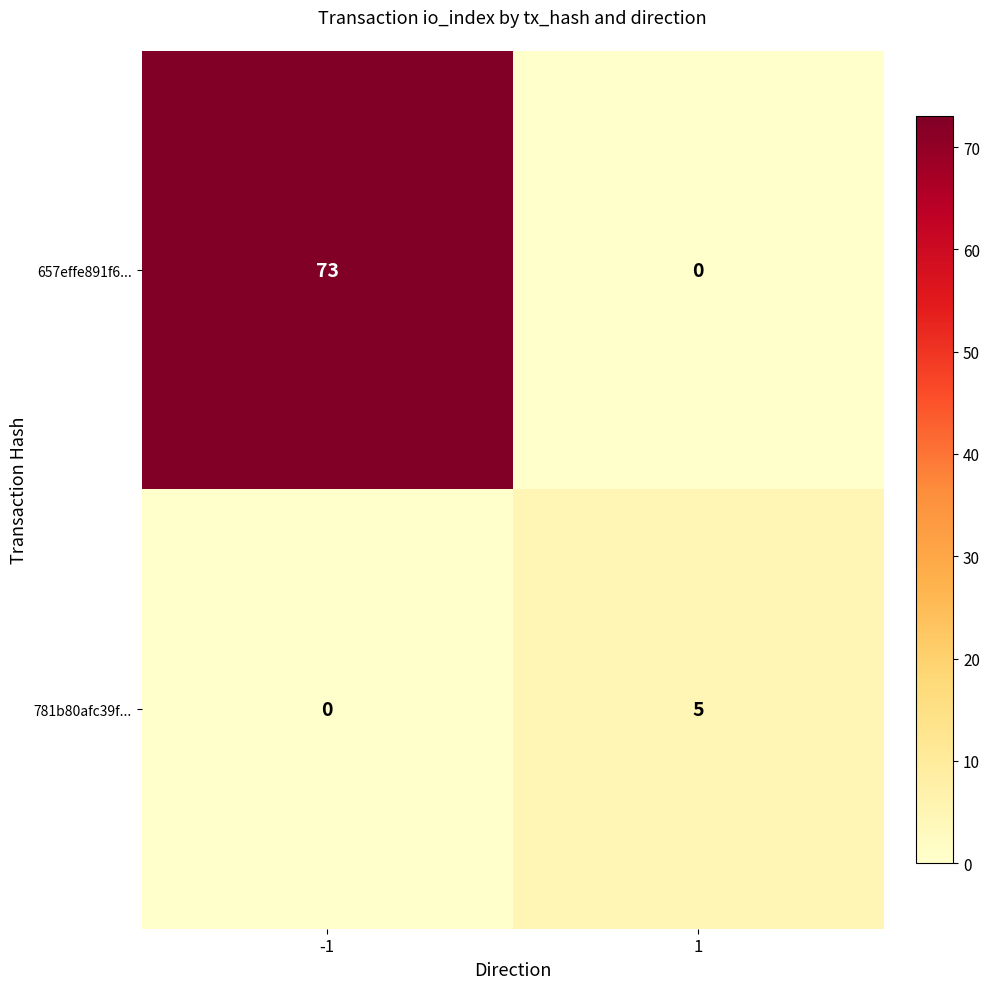

What is the sum of all 781b80afc39f... values?

5